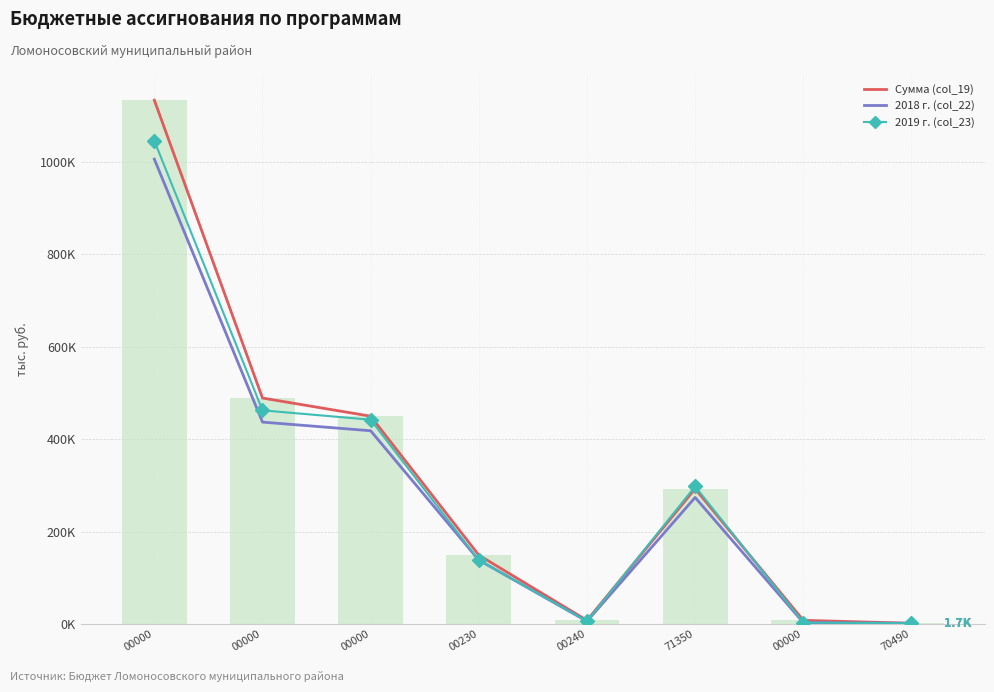

Between 00000 and 70490, which series saw the biggest shift?

Сумма (col_19)